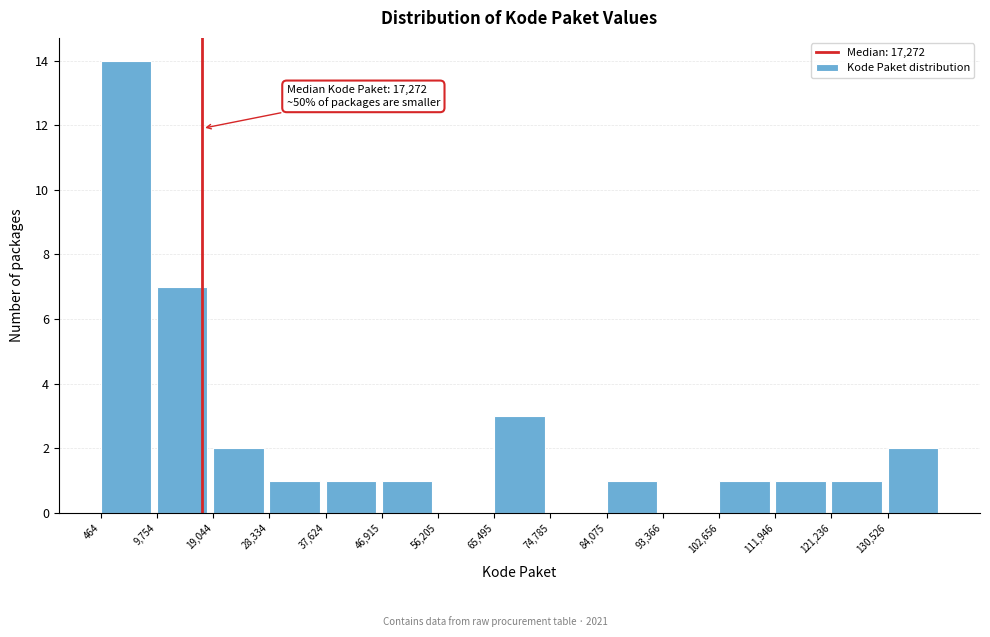

Over which range of the x-axis is the bar tallest?

0 to 10000